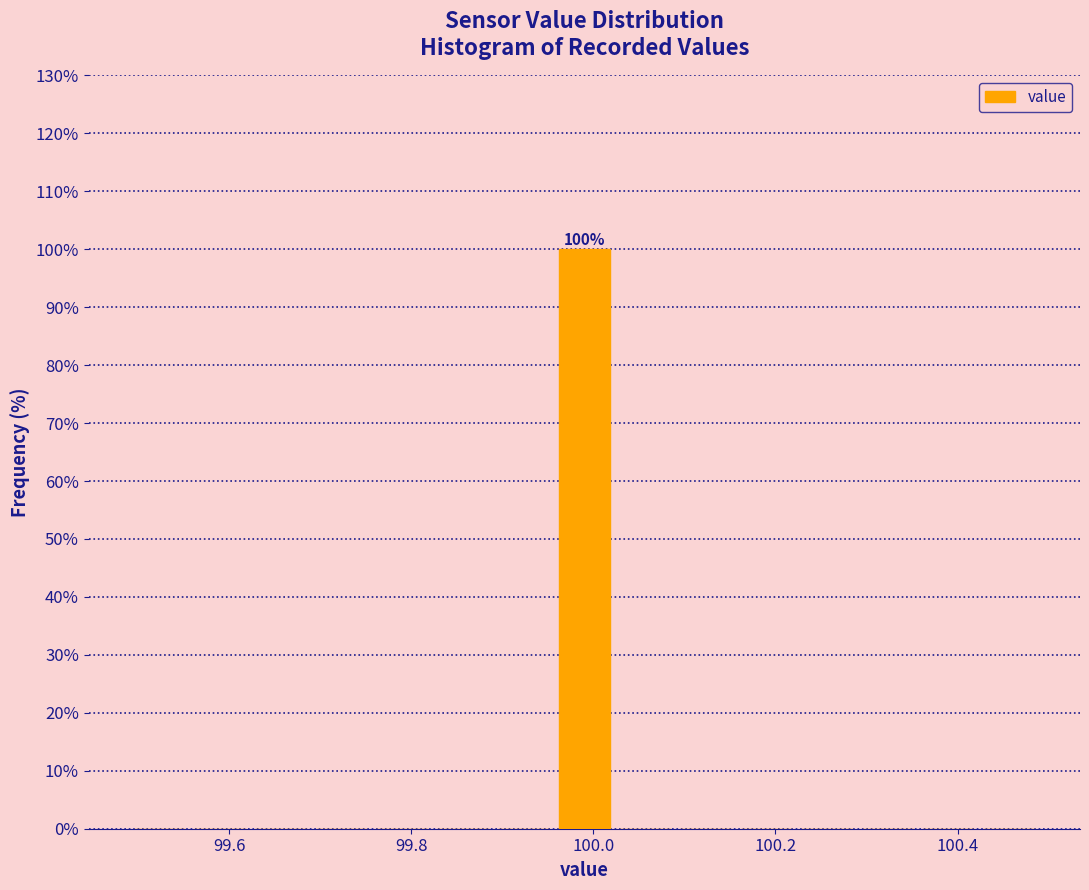

Around what value on the x-axis is the tallest bar? Give the approximate position of its centre, as read against the axis.

100.00